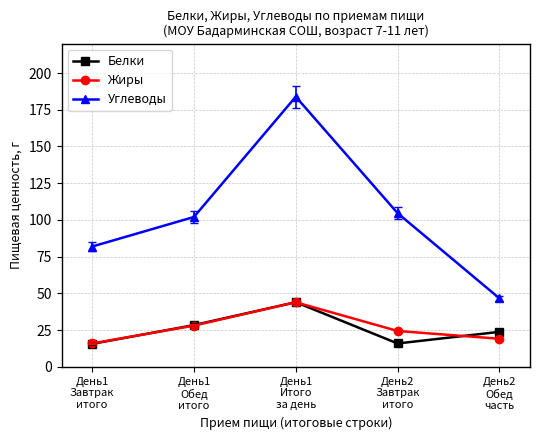

How many categories are shown in the chart?

5